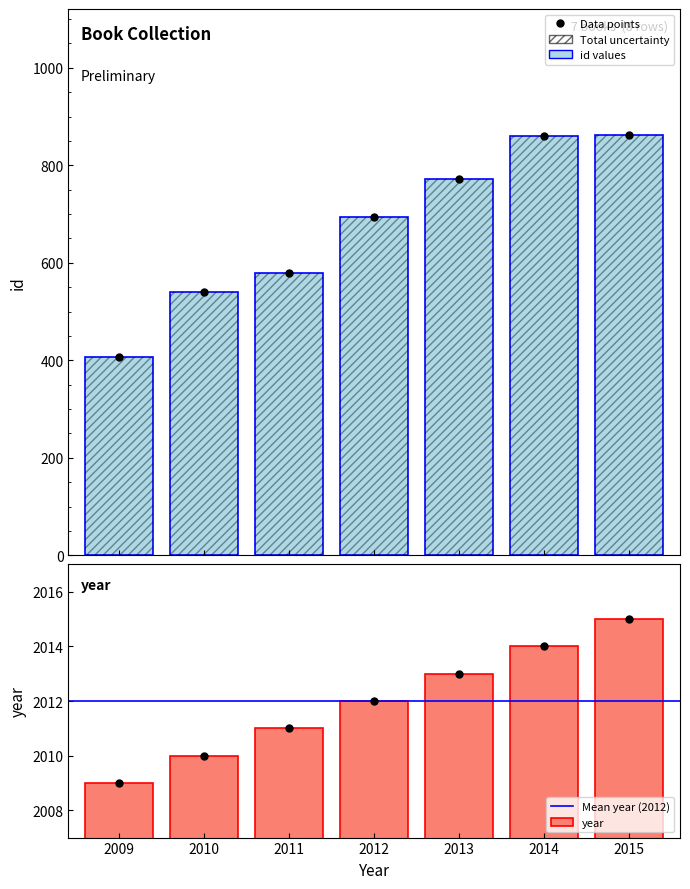

What is the sum of the id values at 2009 and 2011?

987